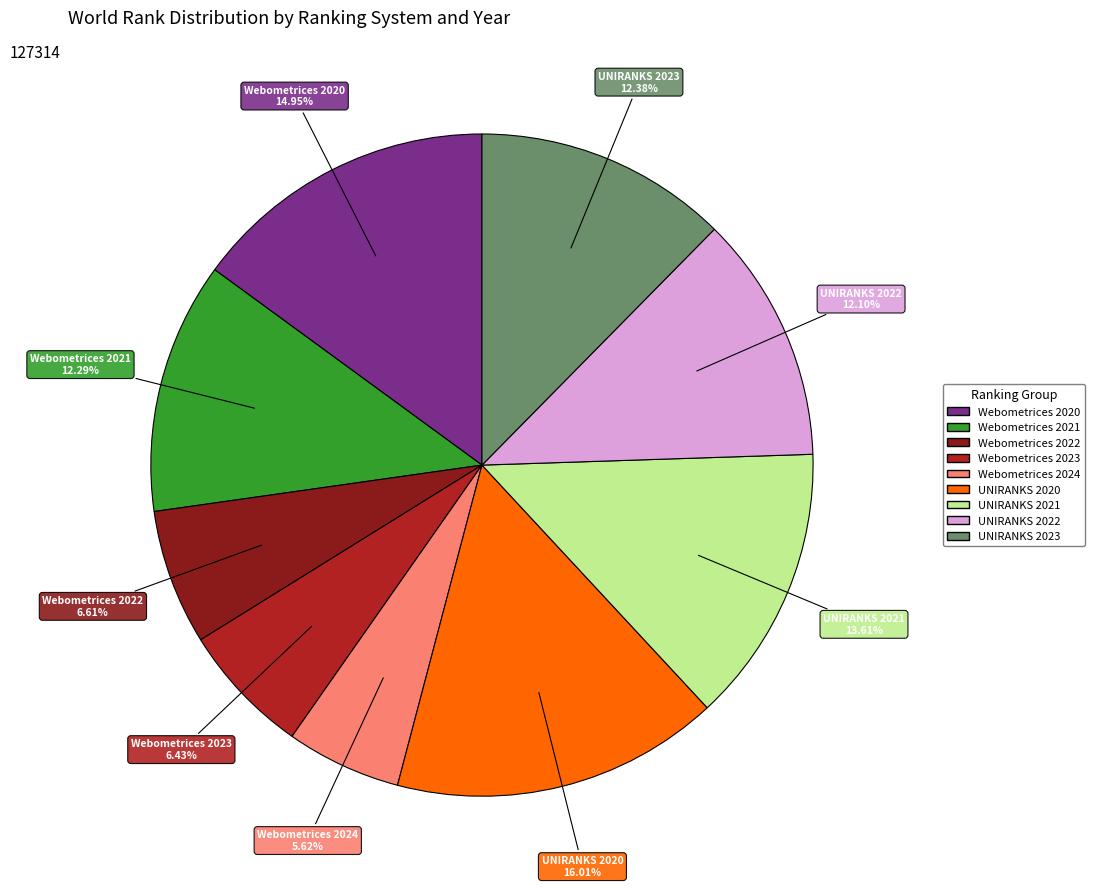

What is the ratio of the value at Webometrices 2024 to the value at Webometrices 2020?

0.4